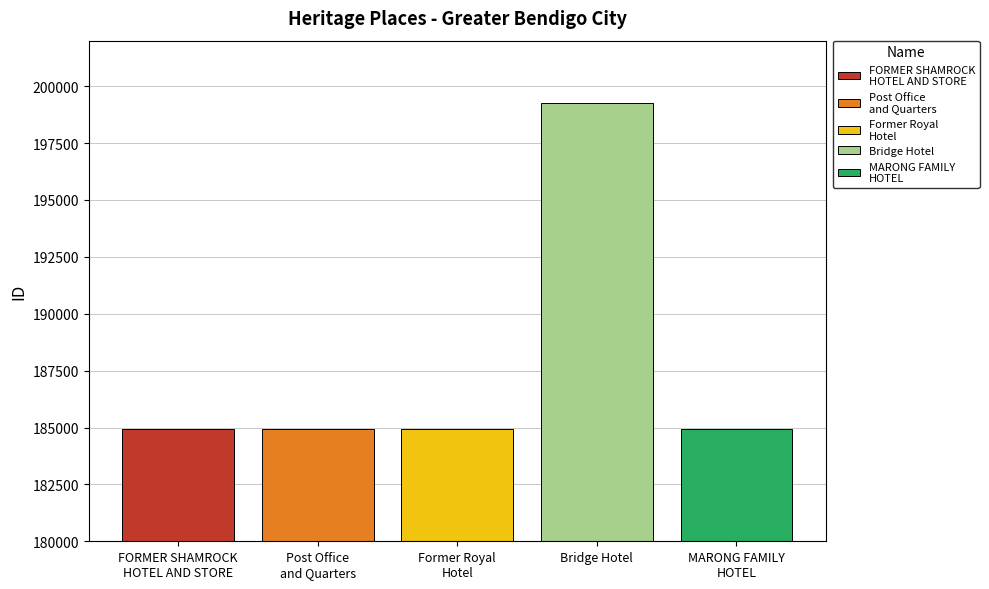

What is the greatest value displayed?

199278